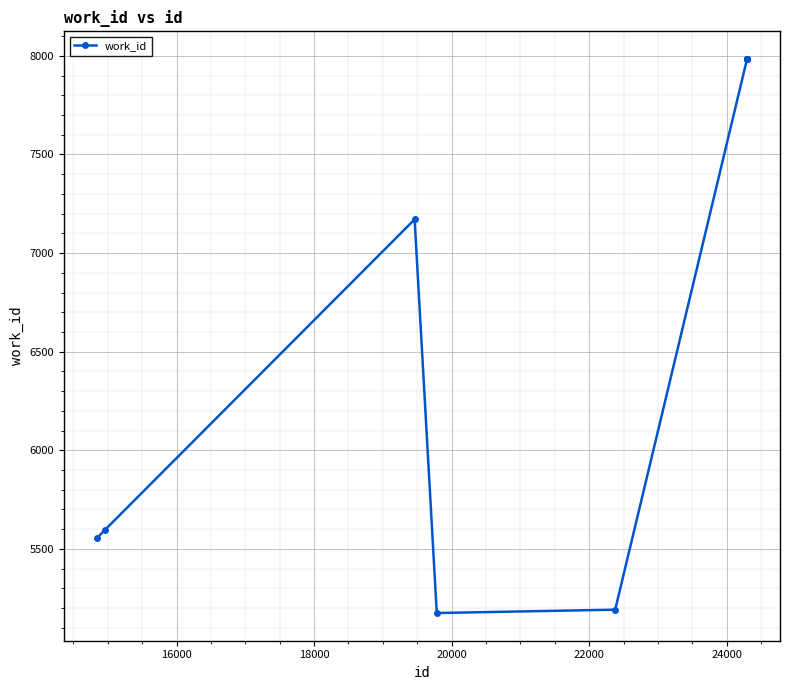

What is the greatest value displayed?

7984